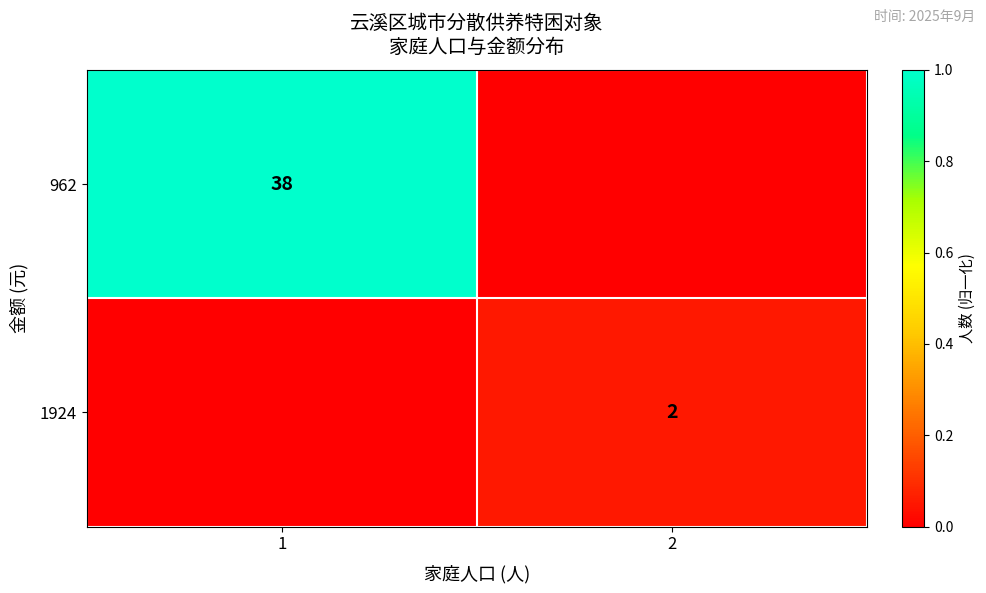

The value of 962 at 1 is 38. True or false?

True